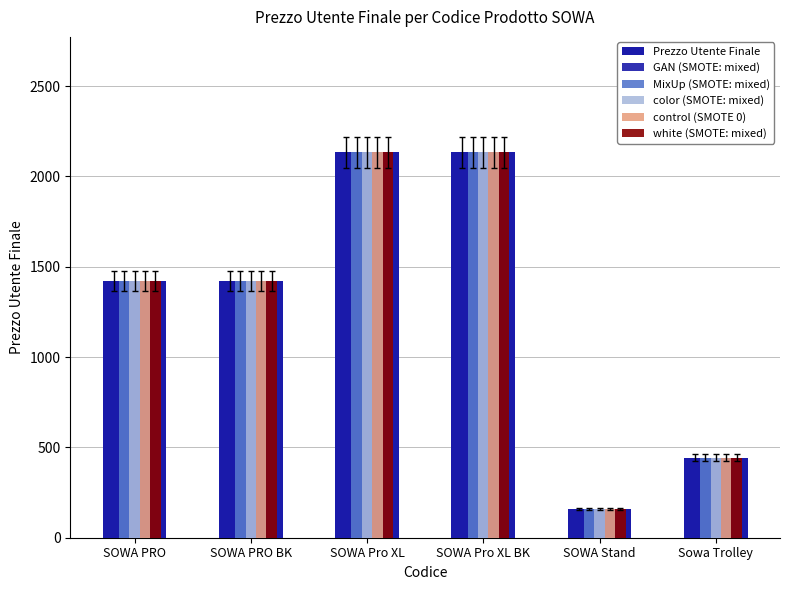

What is the maximum value shown in the chart?

2133